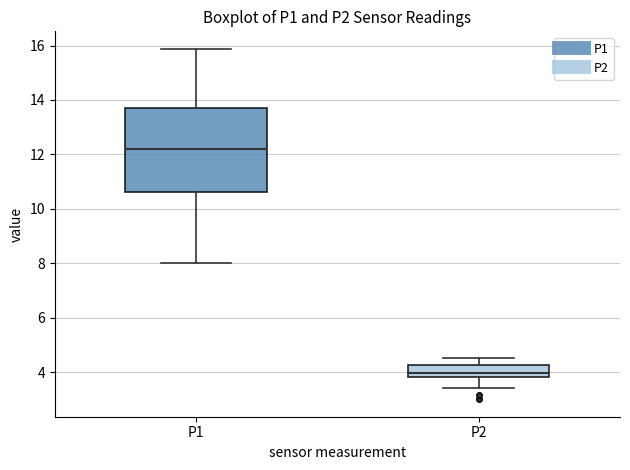

Which box has the highest median line?

P1